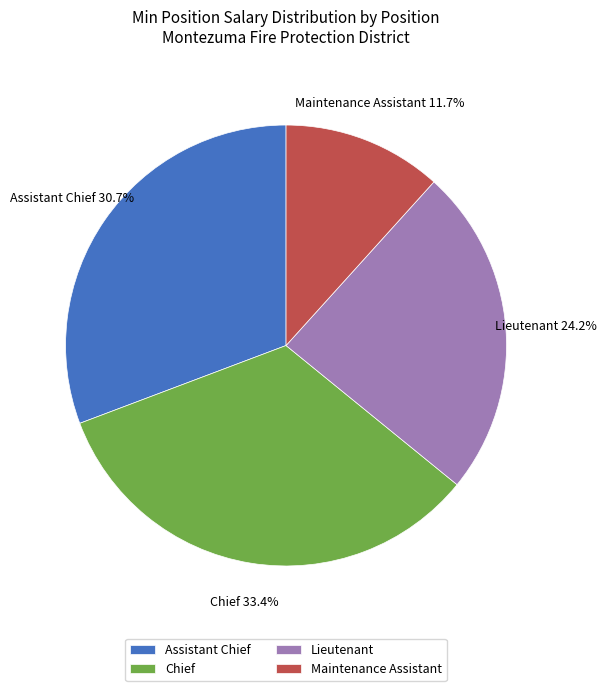

Approximately how many times larger is the value at Maintenance Assistant compared to Assistant Chief?

0.4